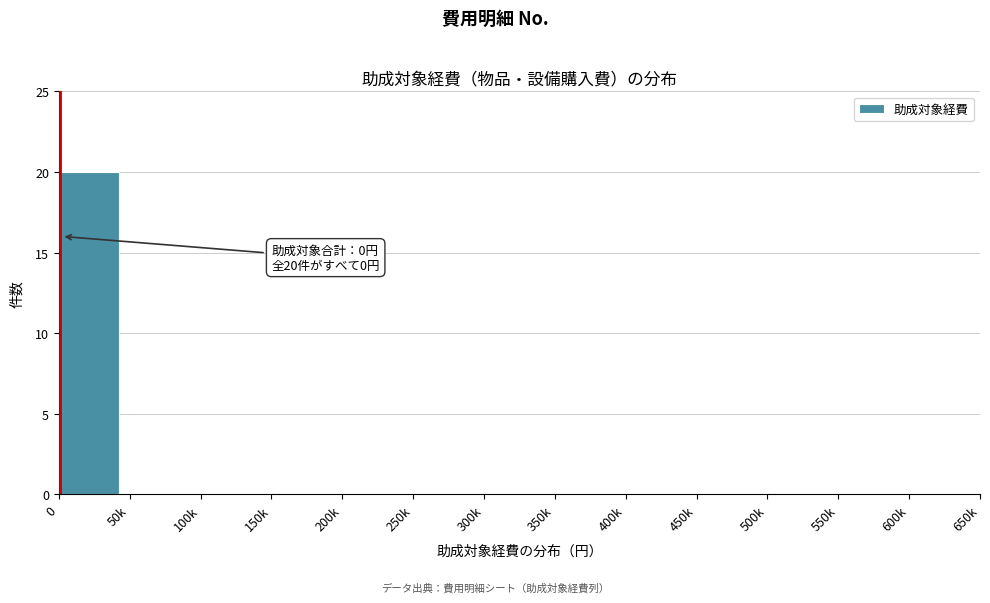

Reading left to right, transcribe all the data shown in this chart.

0=20	50k=0	100k=0	150k=0	200k=0	250k=0	300k=0	350k=0	400k=0	450k=0	500k=0	550k=0	600k=0